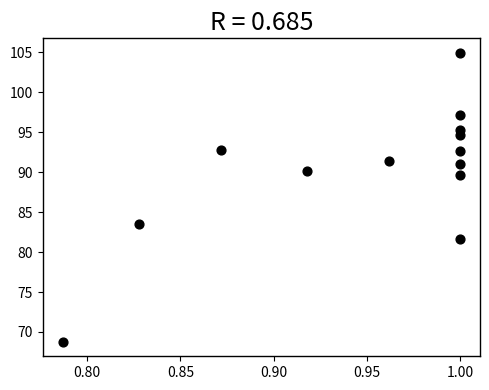

What Y value in the scatter plot is closest to 86?

83.5